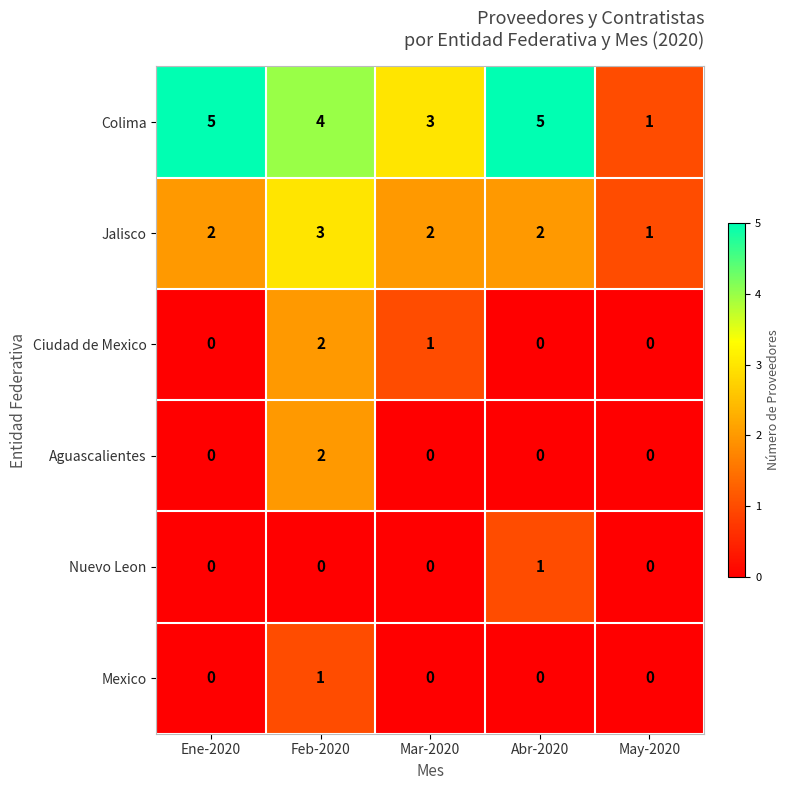

Which series has the largest total across all categories?

Colima